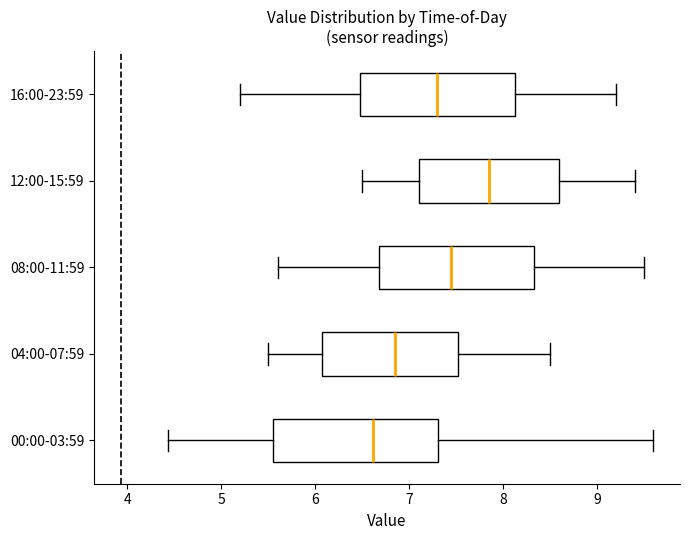

Where does the median line of the box for 12:00-15:59 sit on the x-axis? The values are not printed on the chart, so give them approximately, as read against the axis.

7.9